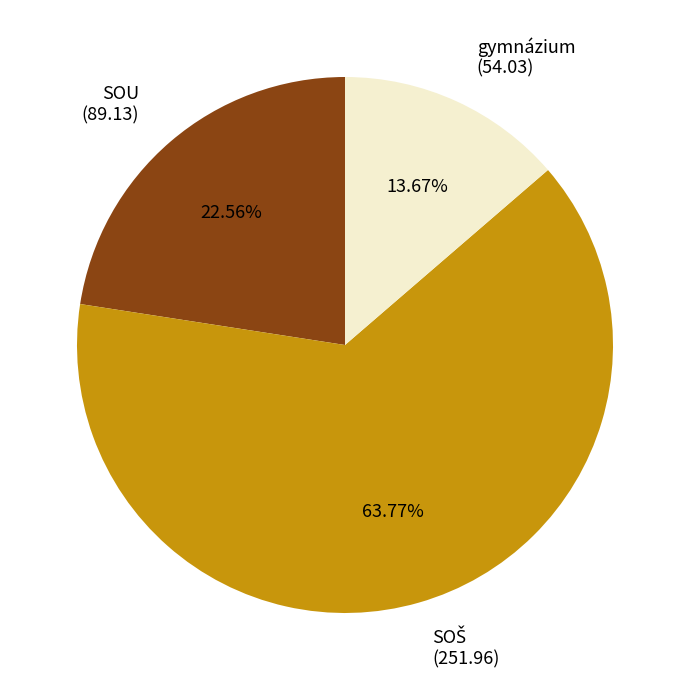

Is there any slice that represents more than half of the pie?

Yes